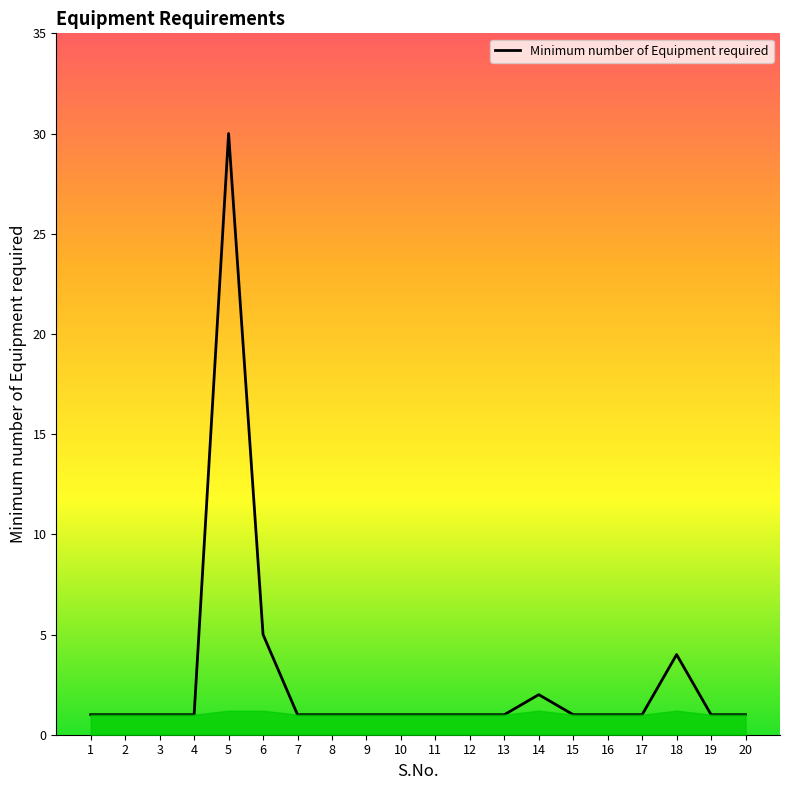

Does the chart have visible grid lines?

No